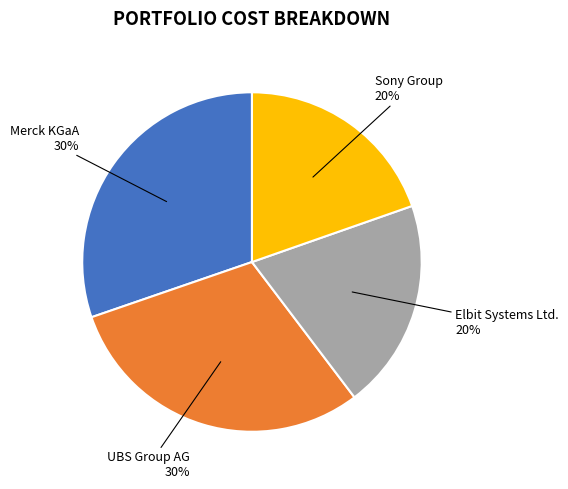

To the nearest percent, what is the average slice percentage?

25%